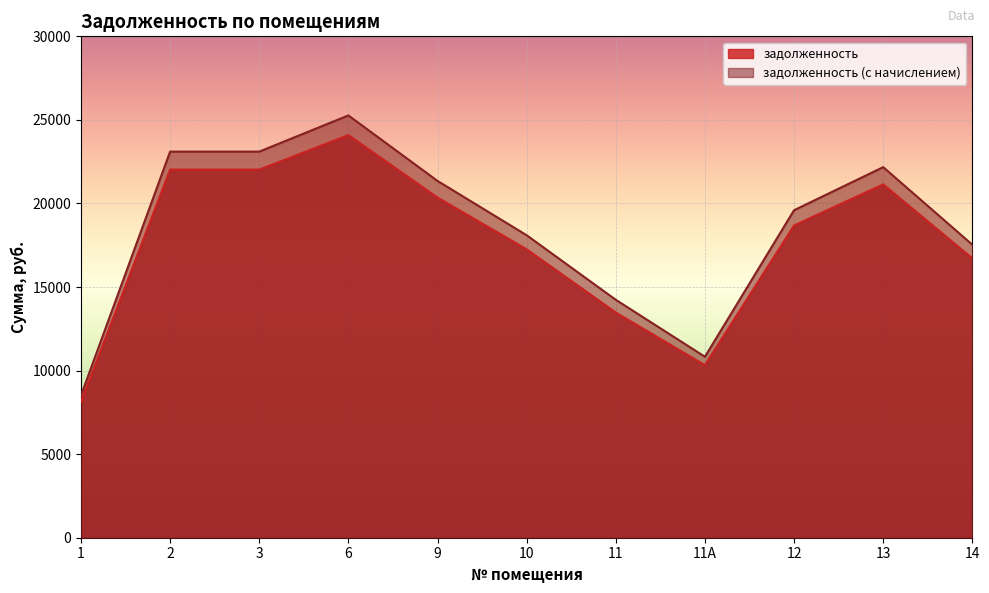

What position from the left is 1?

1